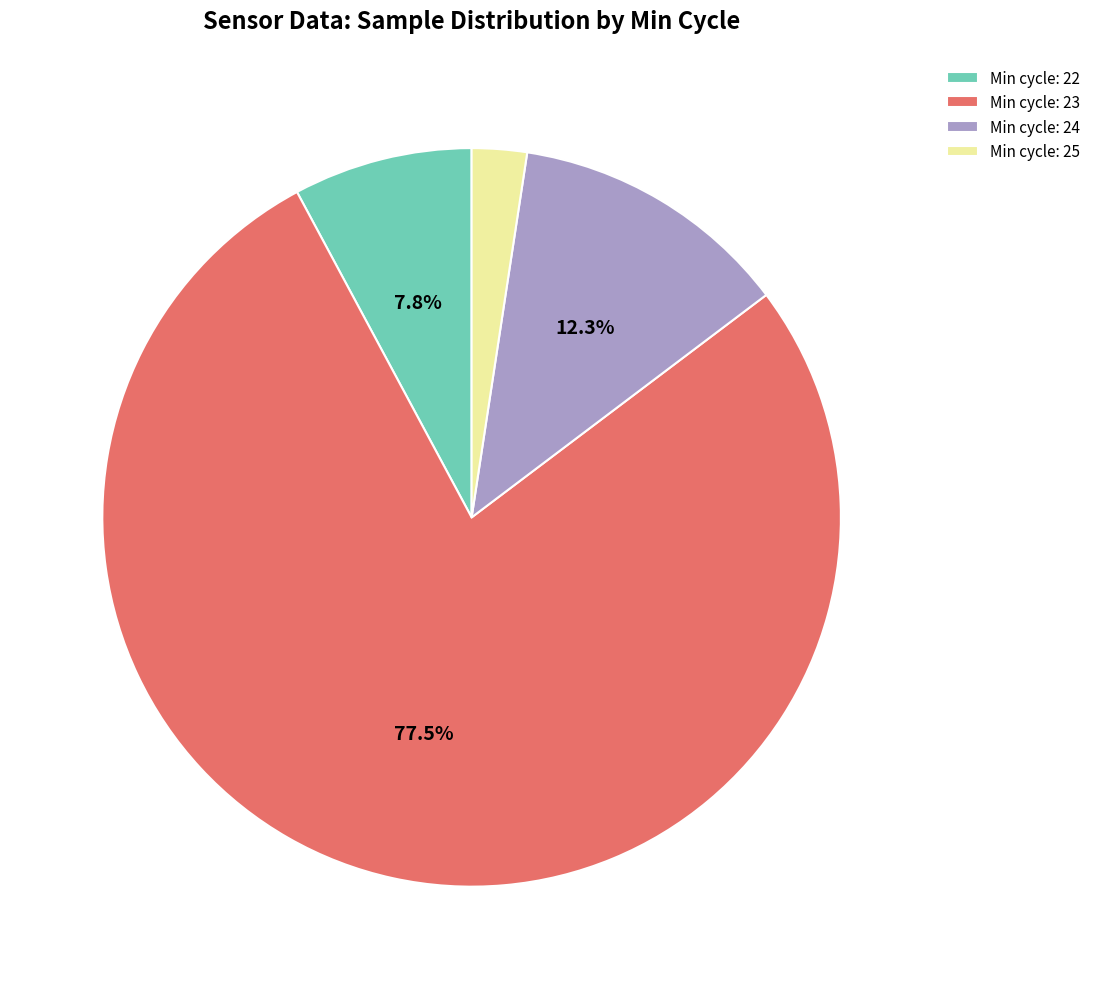

Is there any slice that represents more than half of the pie?

Yes